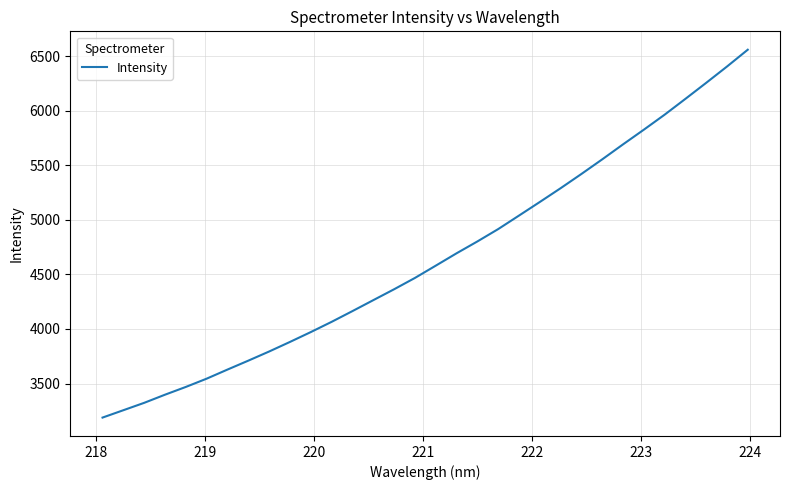

What is the minimum value shown in the chart?

3187.8